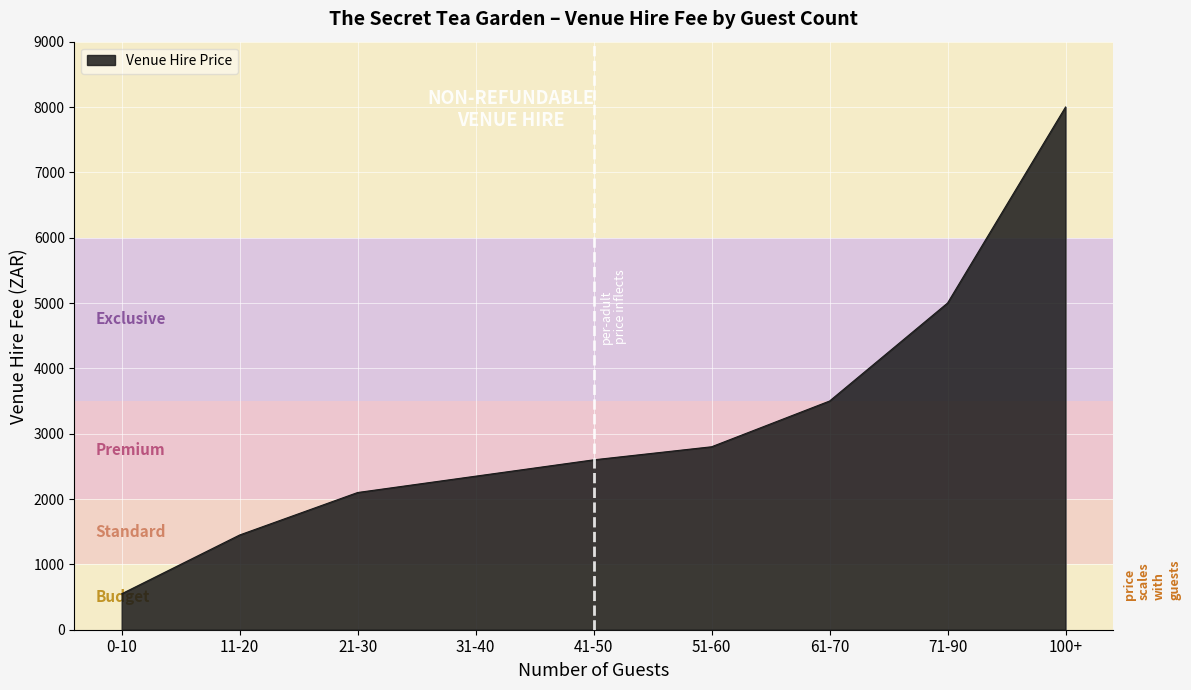

Read the value at 21-30.

2100